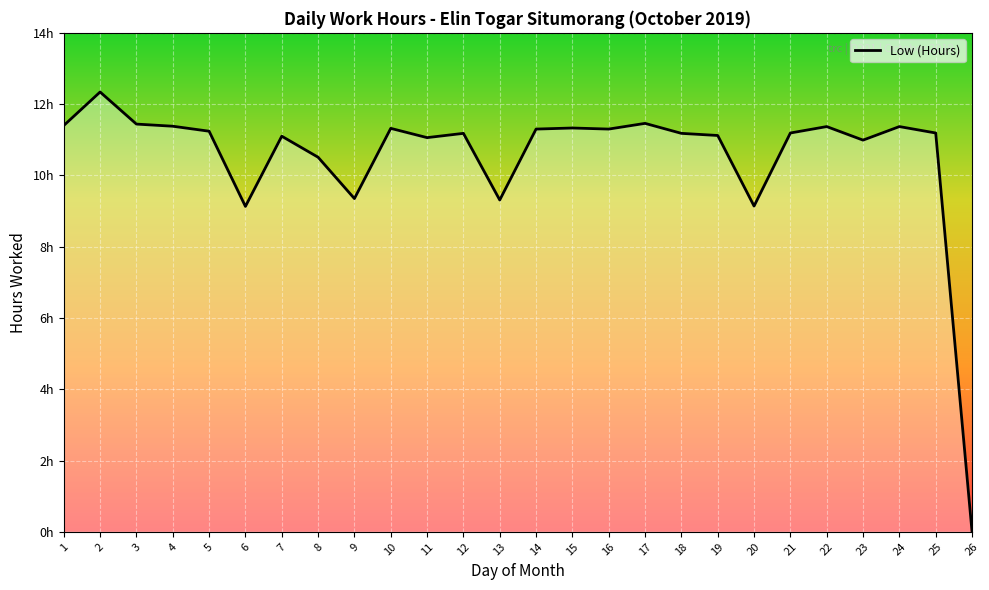

Does the chart have visible grid lines?

Yes